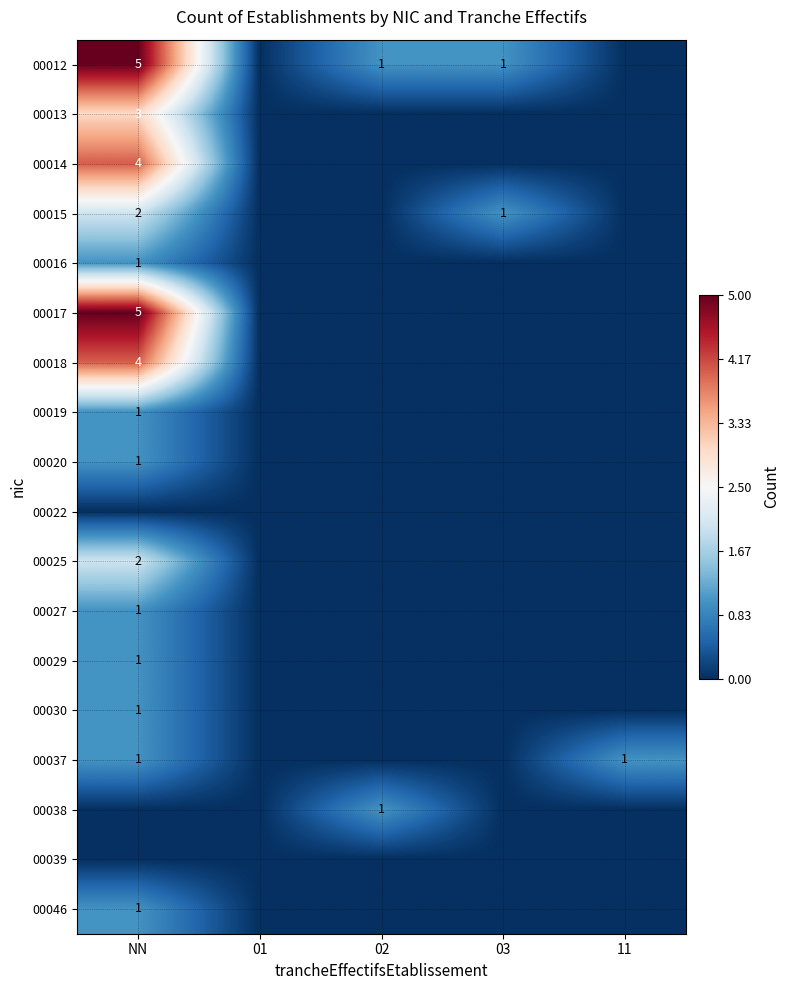

Is it true that 00030 equals 2 at NN?

False